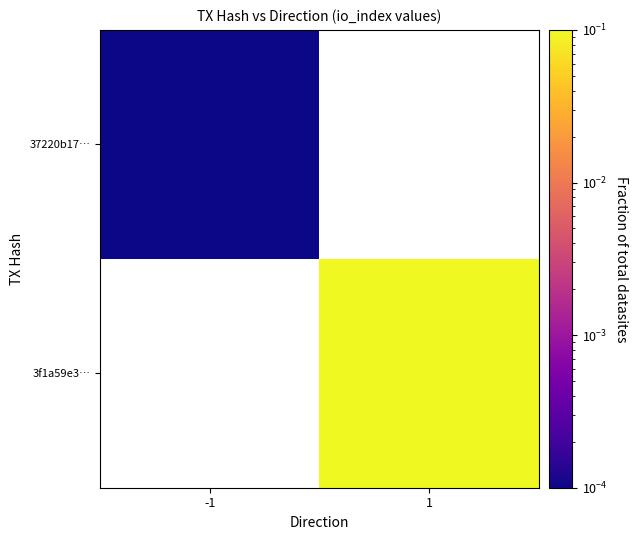

Which category has the lowest value across all series?

-1